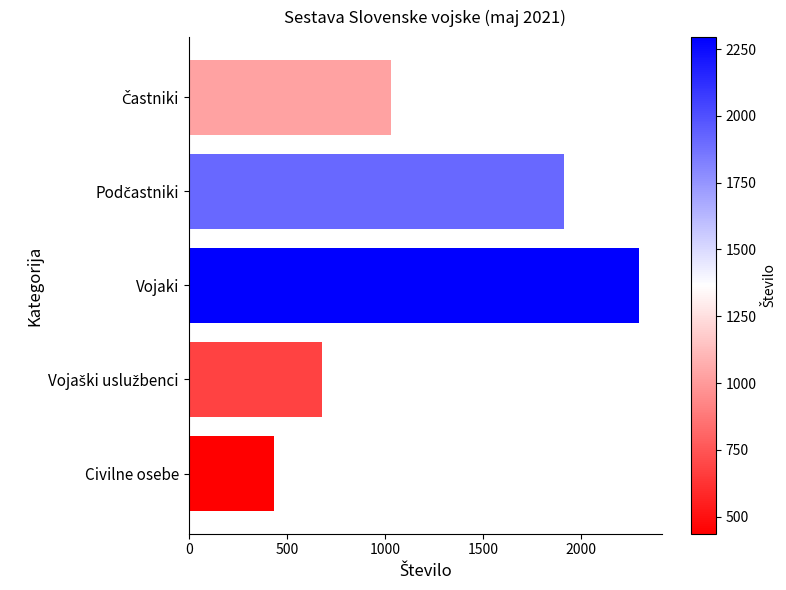

How many values are between 677 and 1913?

3